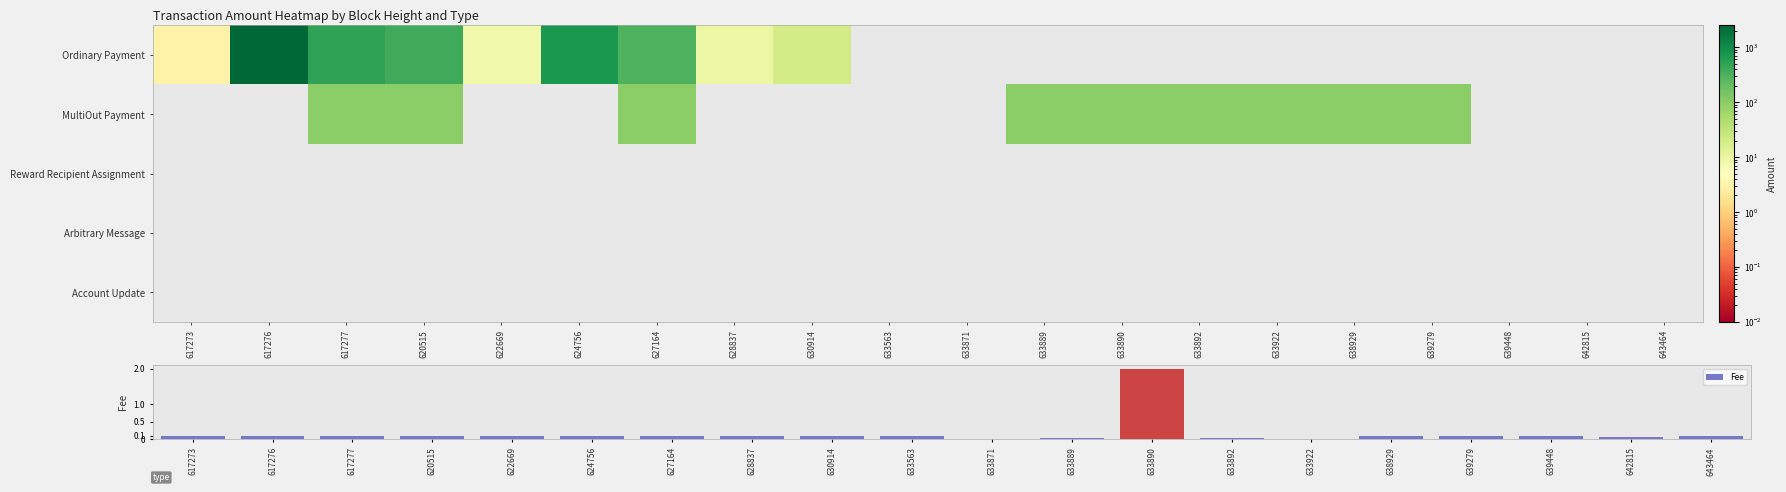

Reading left to right, list all the values displayed in this chart.

Ordinary Payment: 617273=3.0	617276=2500.0	617277=500.0	620515=392.0	622669=8.0	624756=700.0	627164=300.0	628837=9.0	630914=20.0	633563=0.0	633871=0.0	633889=0.0	633890=0.0	633892=0.0	633922=0.0	638929=0.0	639279=0.0	639448=0.0	642815=0.0	643464=0.0
MultiOut Payment: 617273=0.0	617276=0.0	617277=100.2	620515=100.3	622669=0.0	624756=0.0	627164=100.5	628837=0.0	630914=0.0	633563=0.0	633871=0.0	633889=100.1	633890=100.1	633892=100.4	633922=100.1	638929=100.4	639279=100.1	639448=0.0	642815=0.0	643464=0.0
Reward Recipient Assignment: 617273=0.0	617276=0.0	617277=0.0	620515=0.0	622669=0.0	624756=0.0	627164=0.0	628837=0.0	630914=0.0	633563=0.0	633871=0.0	633889=0.0	633890=0.0	633892=0.0	633922=0.0	638929=0.0	639279=0.0	639448=0.0	642815=0.0	643464=0.0
Arbitrary Message: 617273=0.0	617276=0.0	617277=0.0	620515=0.0	622669=0.0	624756=0.0	627164=0.0	628837=0.0	630914=0.0	633563=0.0	633871=0.0	633889=0.0	633890=0.0	633892=0.0	633922=0.0	638929=0.0	639279=0.0	639448=0.0	642815=0.0	643464=0.0
Account Update: 617273=0.0	617276=0.0	617277=0.0	620515=0.0	622669=0.0	624756=0.0	627164=0.0	628837=0.0	630914=0.0	633563=0.0	633871=0.0	633889=0.0	633890=0.0	633892=0.0	633922=0.0	638929=0.0	639279=0.0	639448=0.0	642815=0.0	643464=0.0
Fee: 617273=0.1	617276=0.1	617277=0.1	620515=0.1	622669=0.1	624756=0.1	627164=0.1	628837=0.1	630914=0.1	633563=0.1	633871=0.0	633889=0.0	633890=2.0	633892=0.0	633922=0.0	638929=0.1	639279=0.1	639448=0.1	642815=0.1	643464=0.1